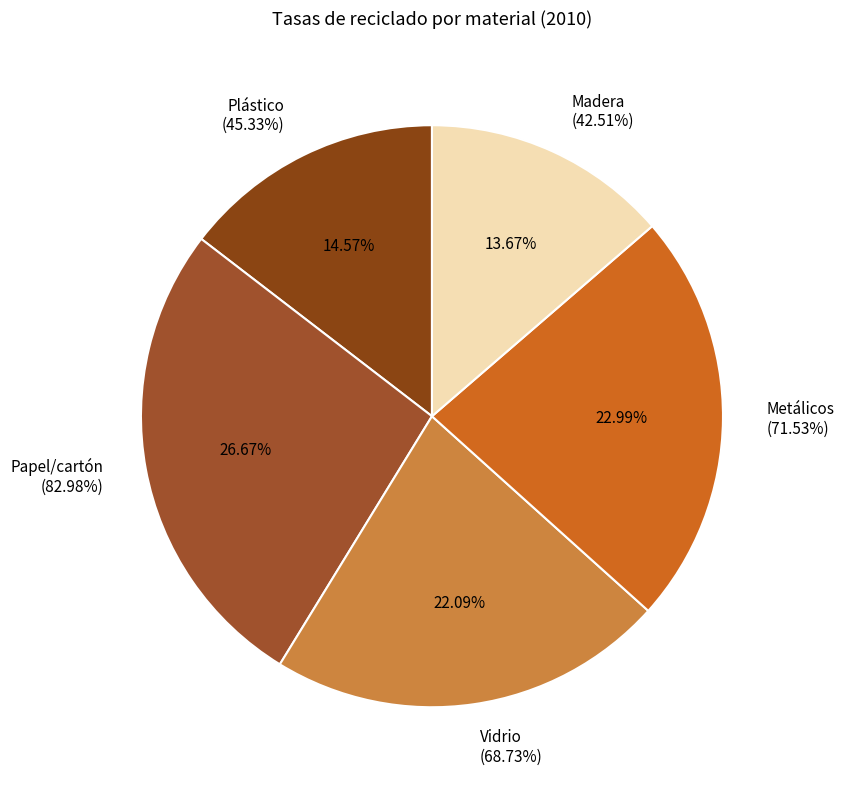

To the nearest percent, what is the average slice percentage?

20%